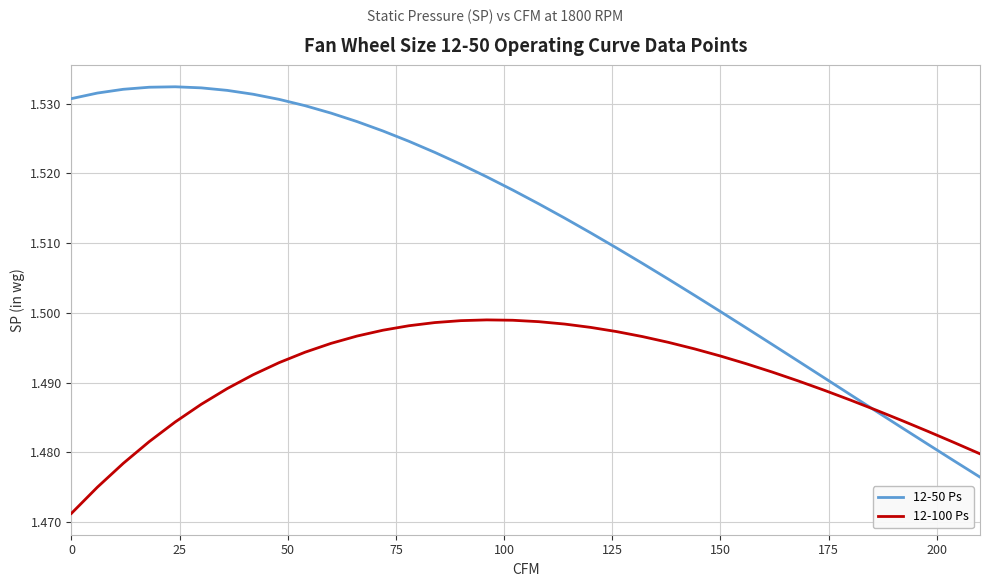

What are all the series names shown in the legend?

12-50 Ps, 12-100 Ps